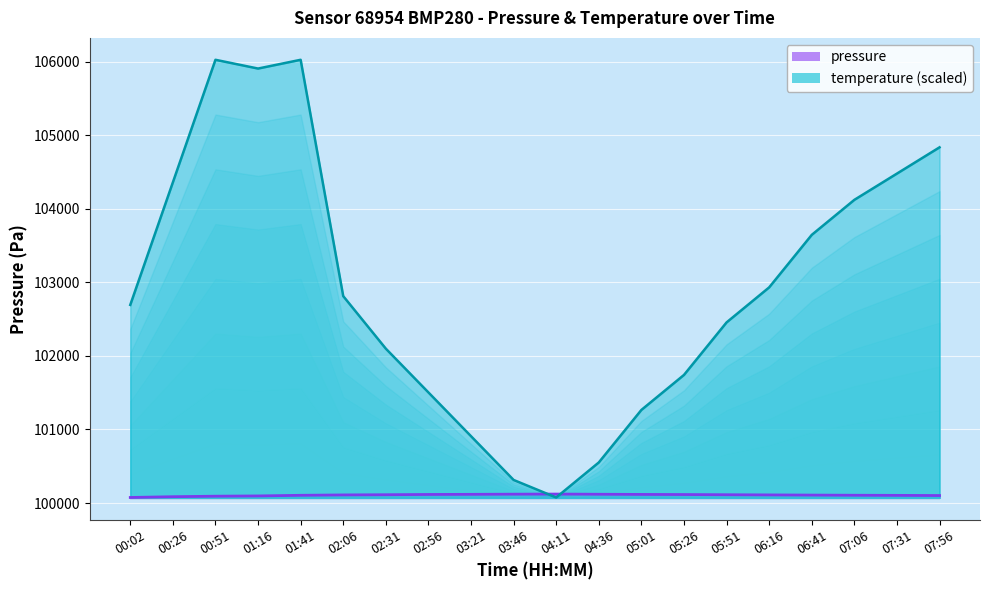

What position from the left is 04:11?

11